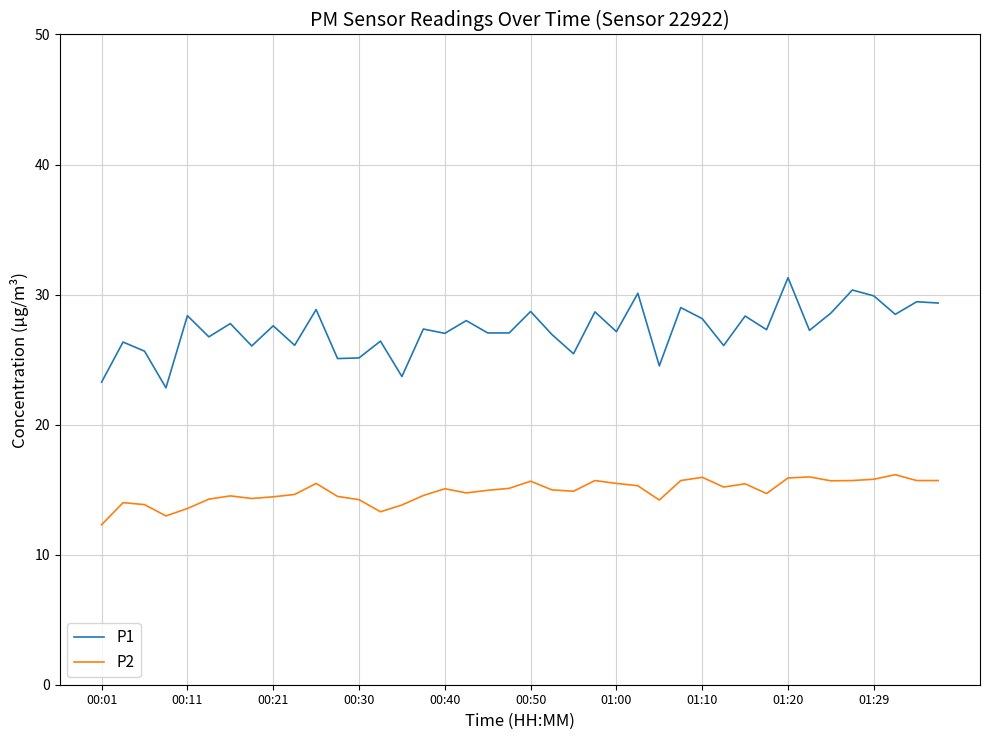

Which series has the largest total across all categories?

P1